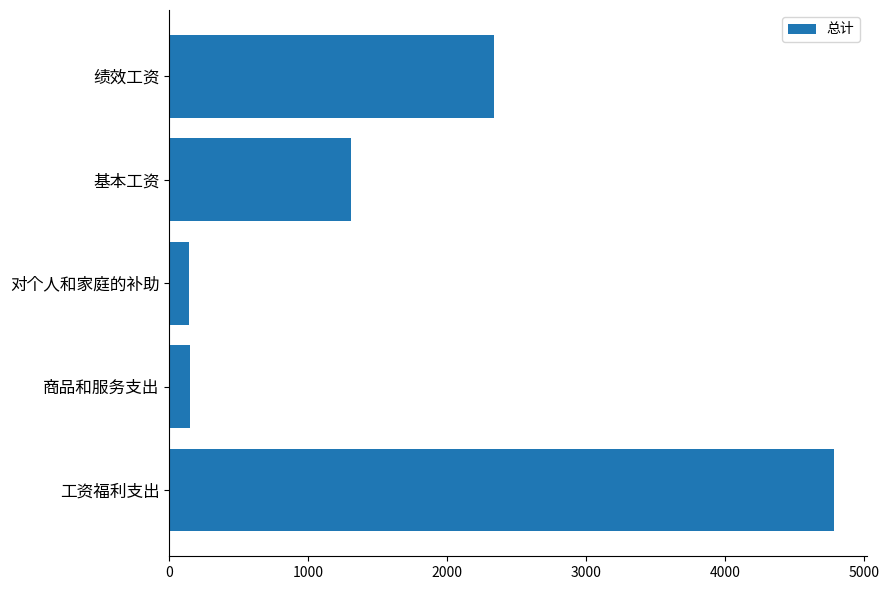

True or false: the data shows 4779.3 at 工资福利支出.

True